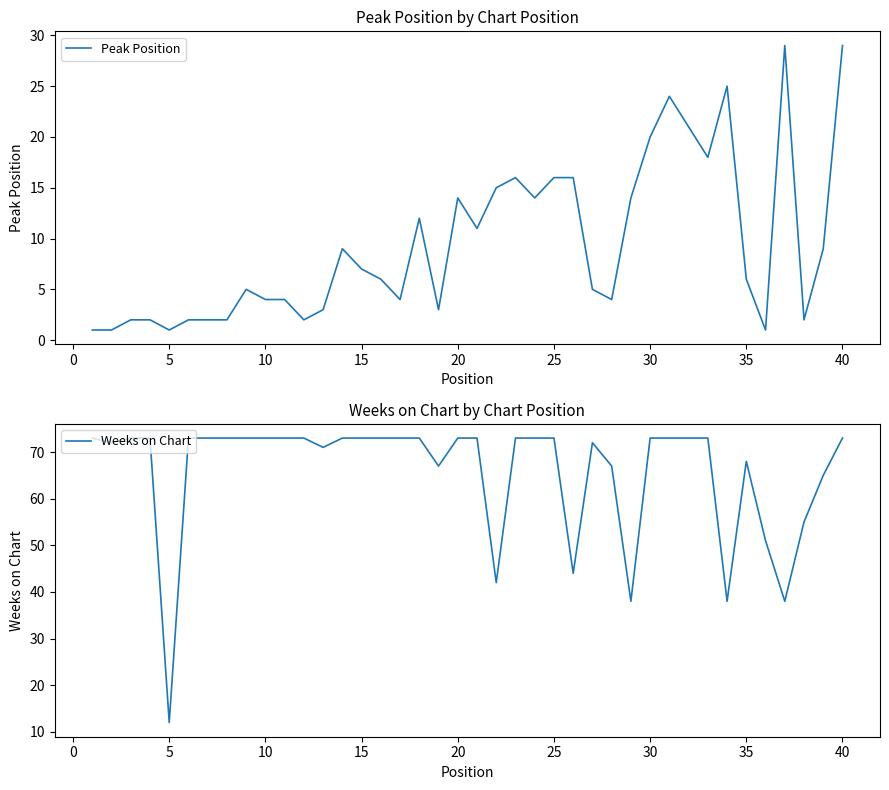

Does the chart have visible grid lines?

No